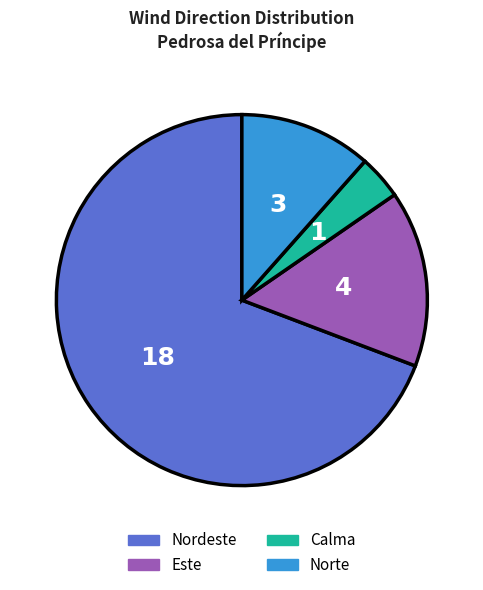

How many segments does this pie chart have?

4